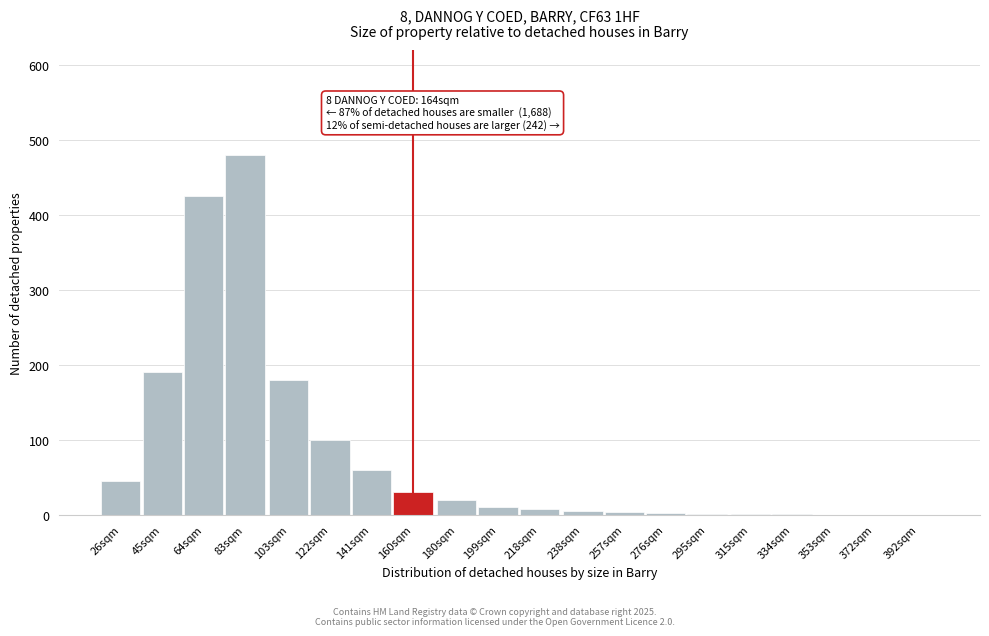

Where is the data nearest to the value 240?

45sqm